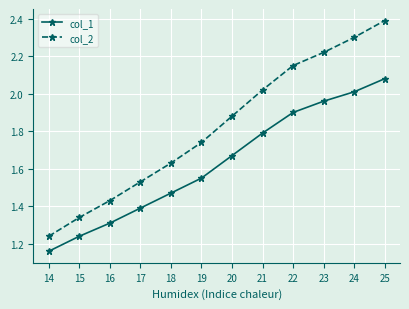

Rank the categories by col_1 value from highest to lowest.

25, 24, 23, 22, 21, 20, 19, 18, 17, 16, 15, 14